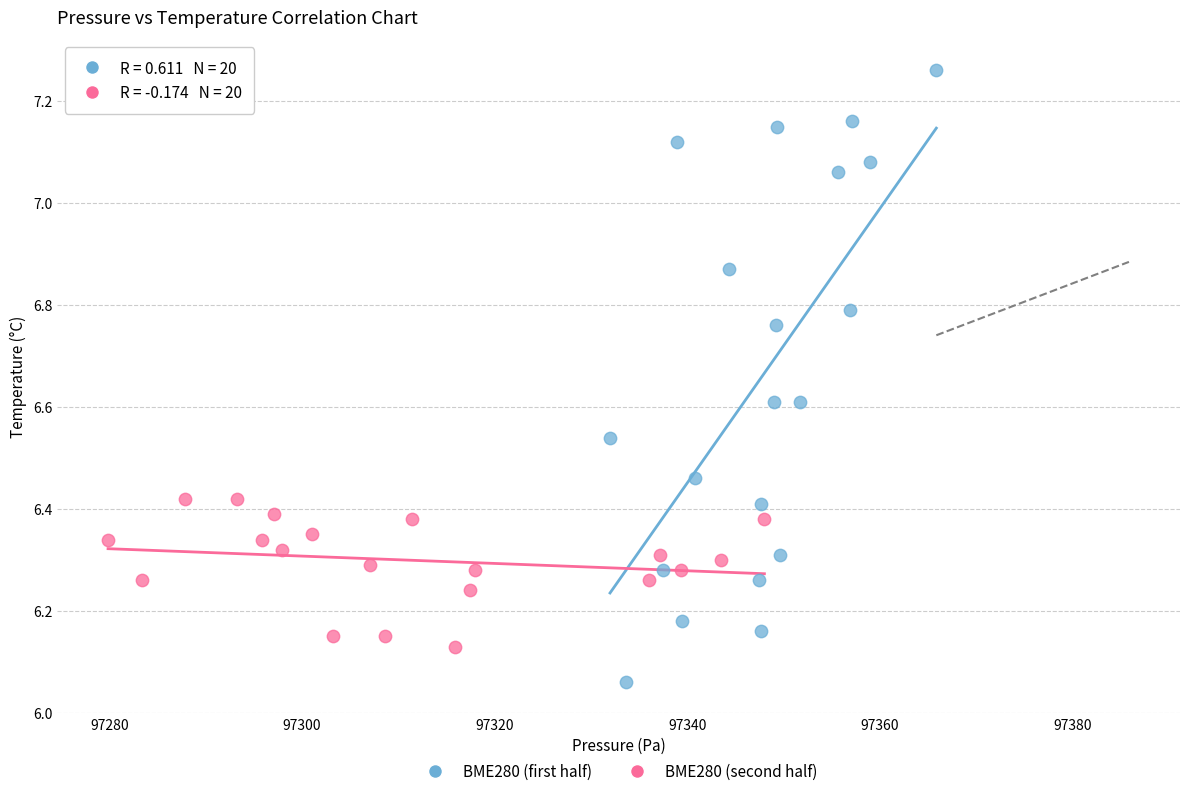

Which series reaches the minimum Y coordinate?

BME280 (first half)